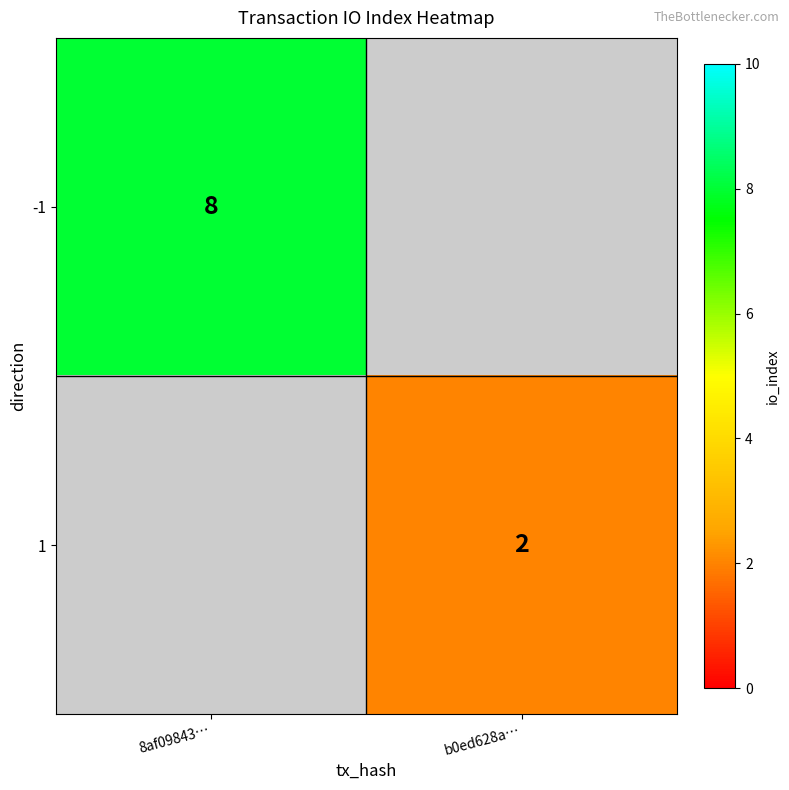

What is the minimum value shown in the chart?

2.0